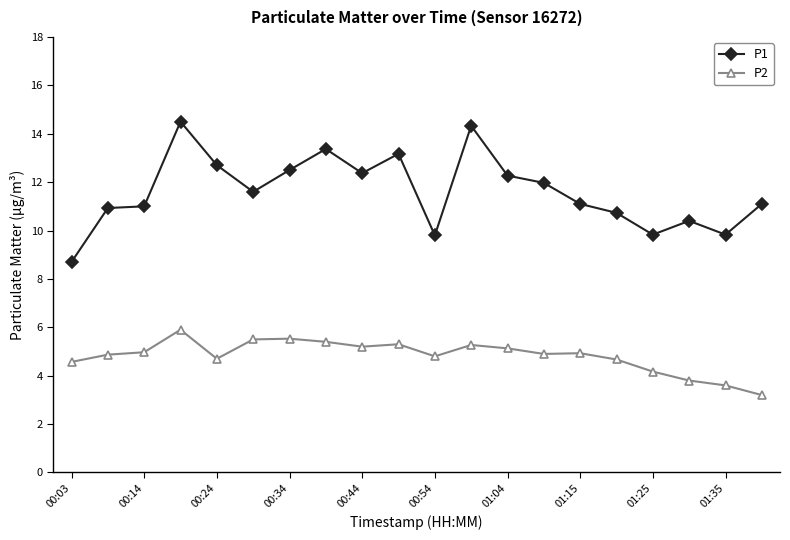

True or false: P2 and P1 intersect in this chart.

False